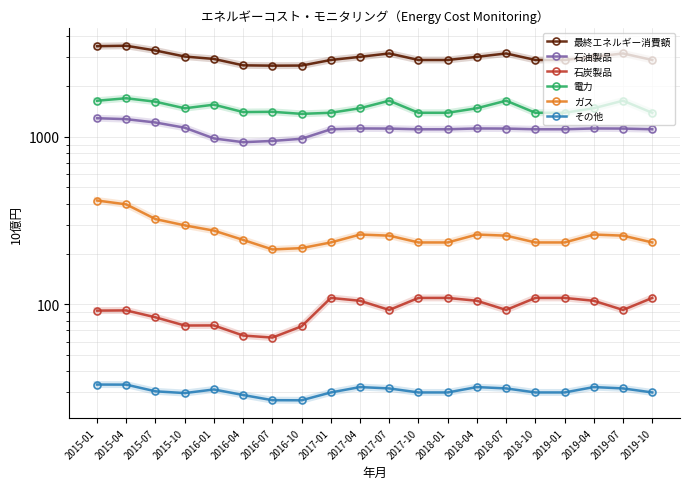

What is the total value across all series at 2019-01?

5752.7